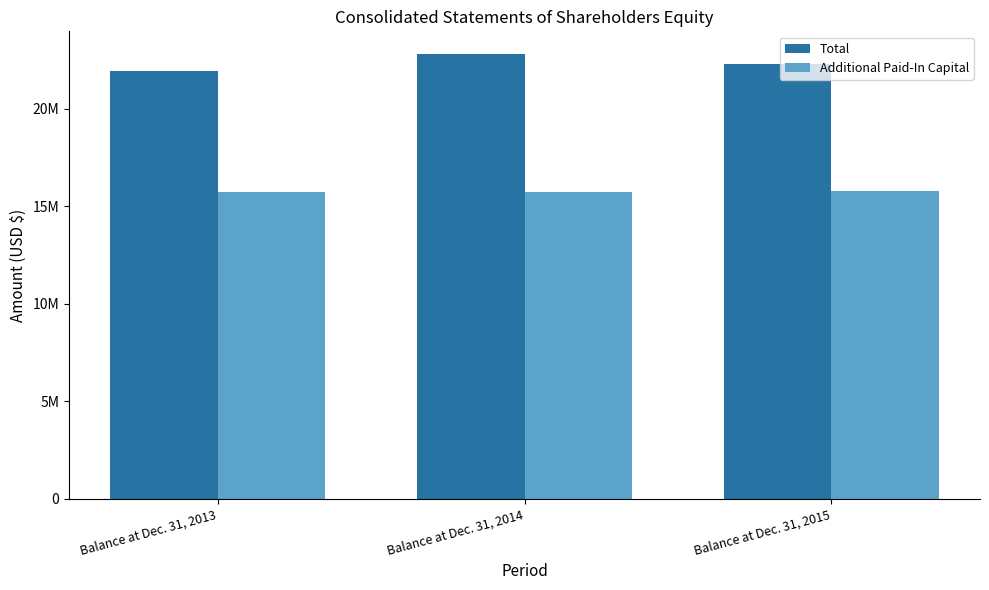

What are all the series names shown in the legend?

Total, Additional Paid-In Capital